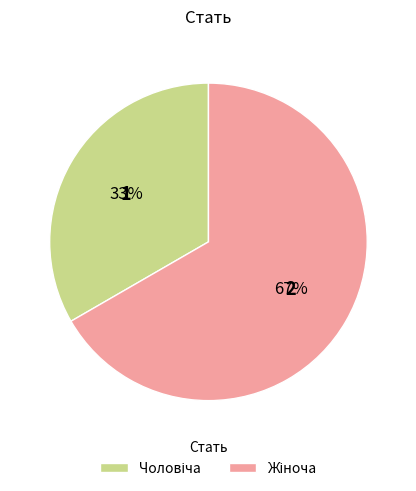

How many segments does this pie chart have?

2